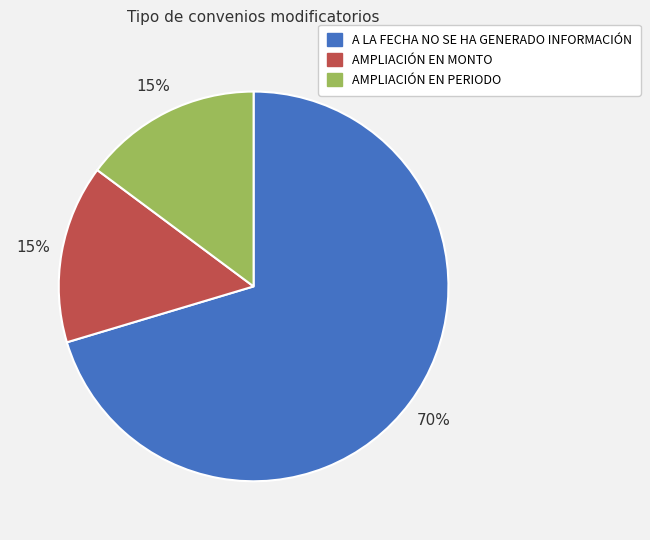

Does any single category account for the majority?

Yes